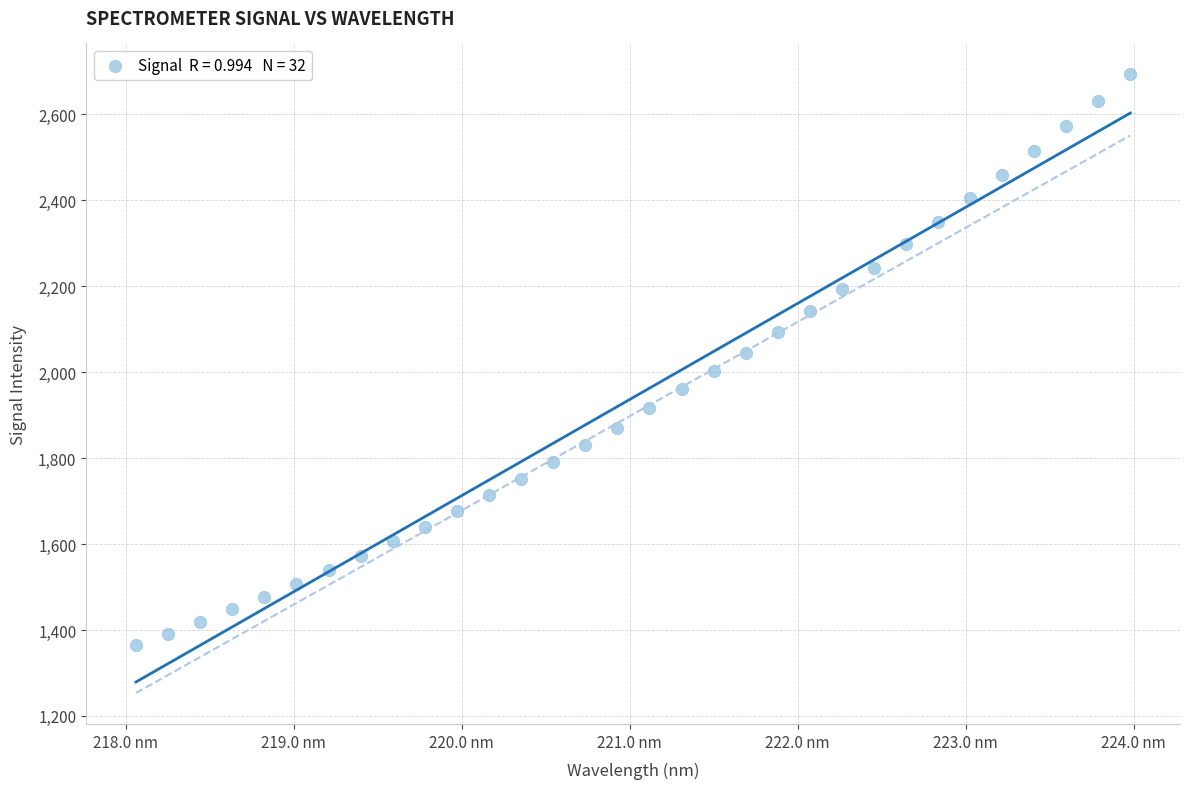

What is the range of Y values (max minus min)?

1327.9